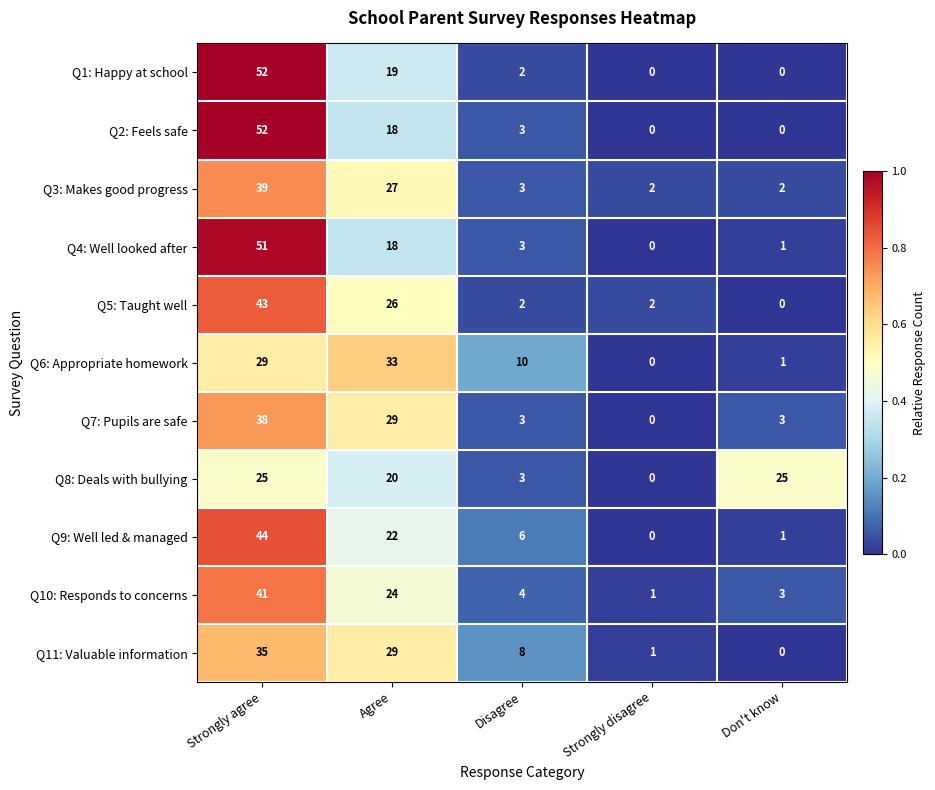

What is the difference between the Q4: Well looked after values at Strongly agree and Disagree?

48